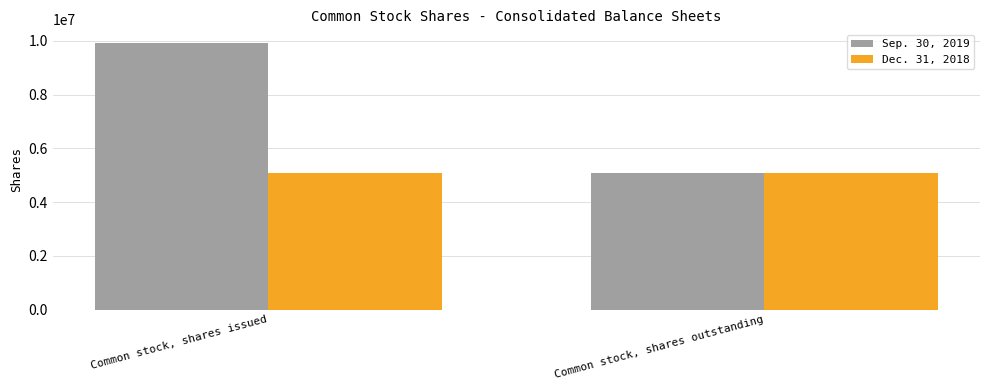

How many data points in Sep. 30, 2019 are less than 9934299?

1